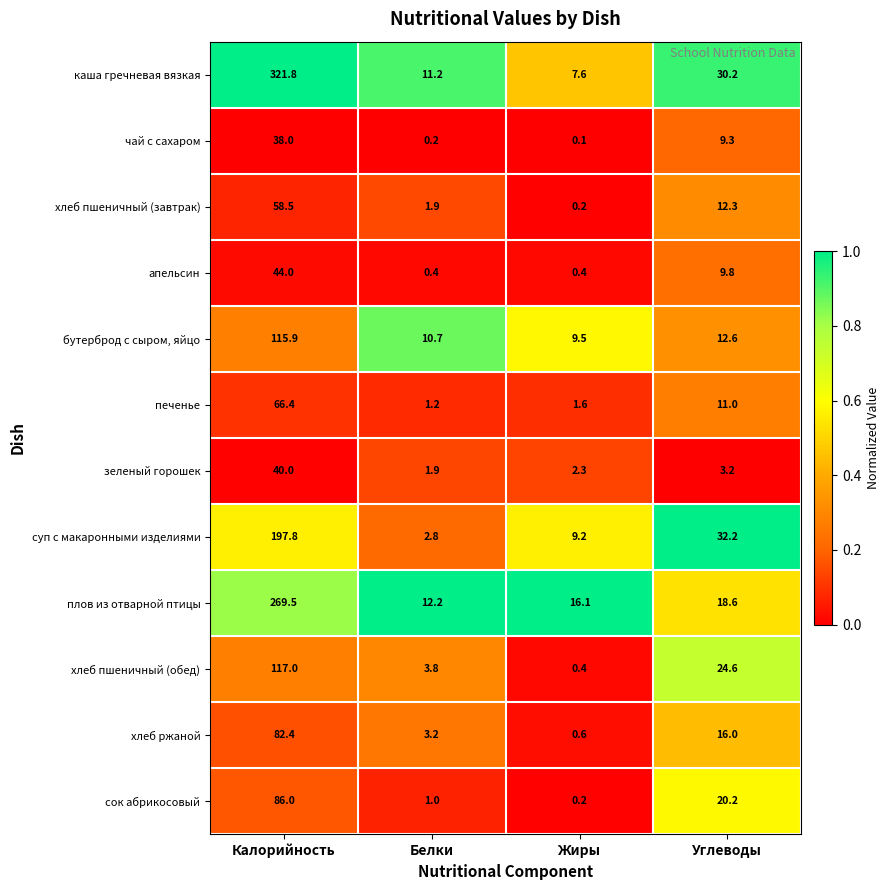

Is it true that суп с макаронными изделиями equals 346.7 at Калорийность?

False